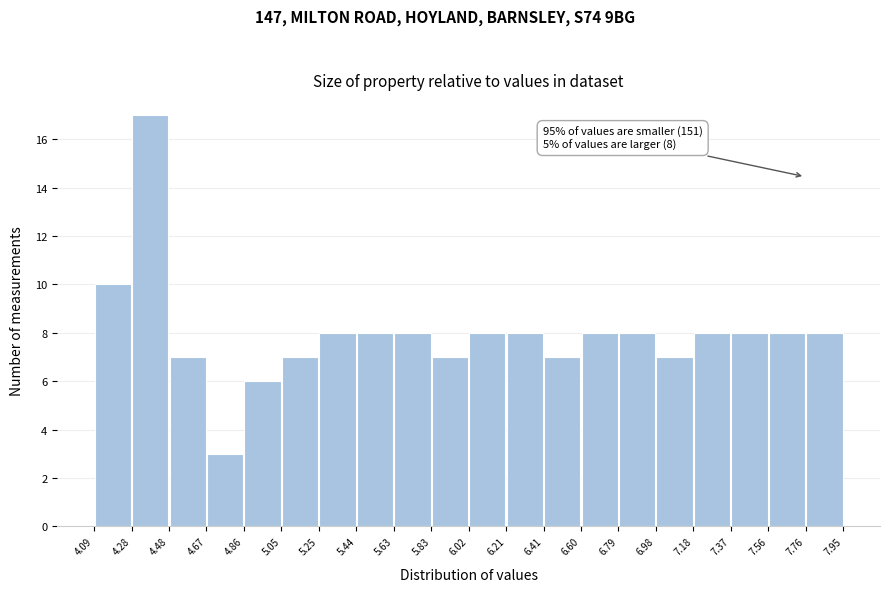

Which range on the x-axis has the tallest bar?

4.28 to 4.48